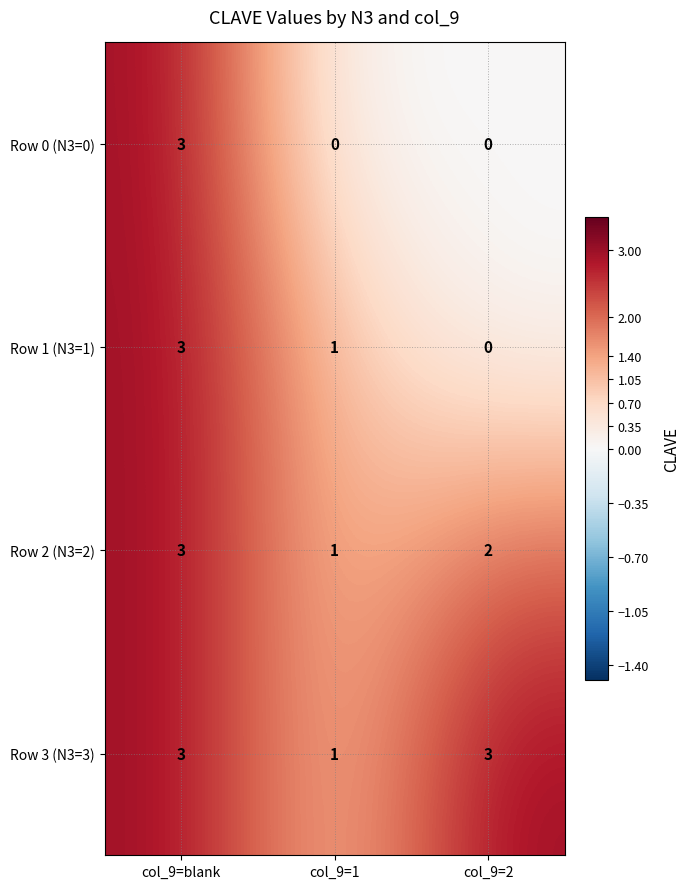

What is the greatest value displayed?

3